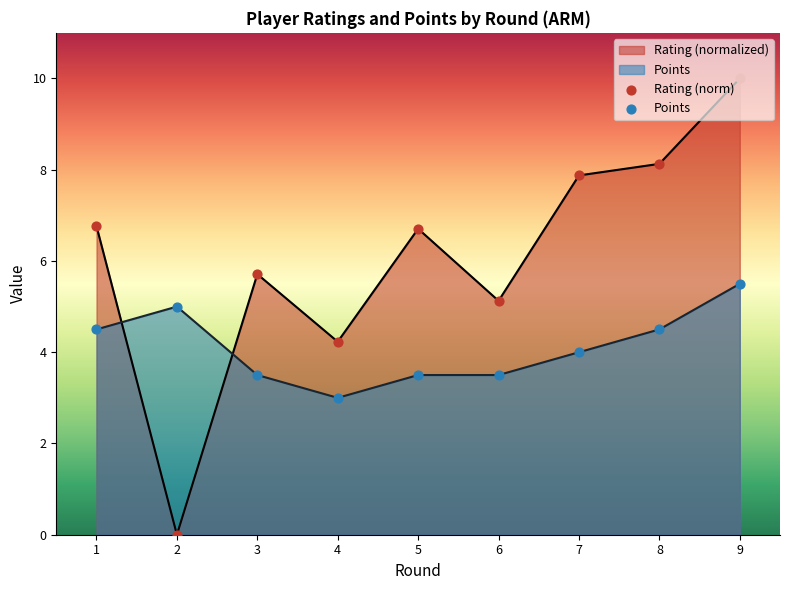

What is the total value across all series at 9?

15.5